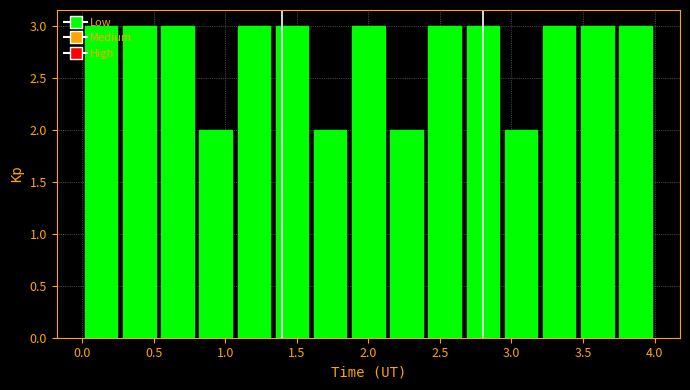

Reading left to right, list every bar in this chart as the range it spans on the x-axis followed by its height. Neither the bar edges nor the heights are printed on the chart, so give them approximately, as read against the axes.

0.00 to 0.25: 3
0.25 to 0.55: 3
0.55 to 0.80: 3
0.80 to 1.05: 2
1.05 to 1.35: 3
1.35 to 1.60: 3
1.60 to 1.85: 2
1.85 to 2.15: 3
2.15 to 2.40: 2
2.40 to 2.65: 3
2.65 to 2.95: 3
2.95 to 3.20: 2
3.20 to 3.45: 3
3.45 to 3.75: 3
3.75 to 4.00: 3